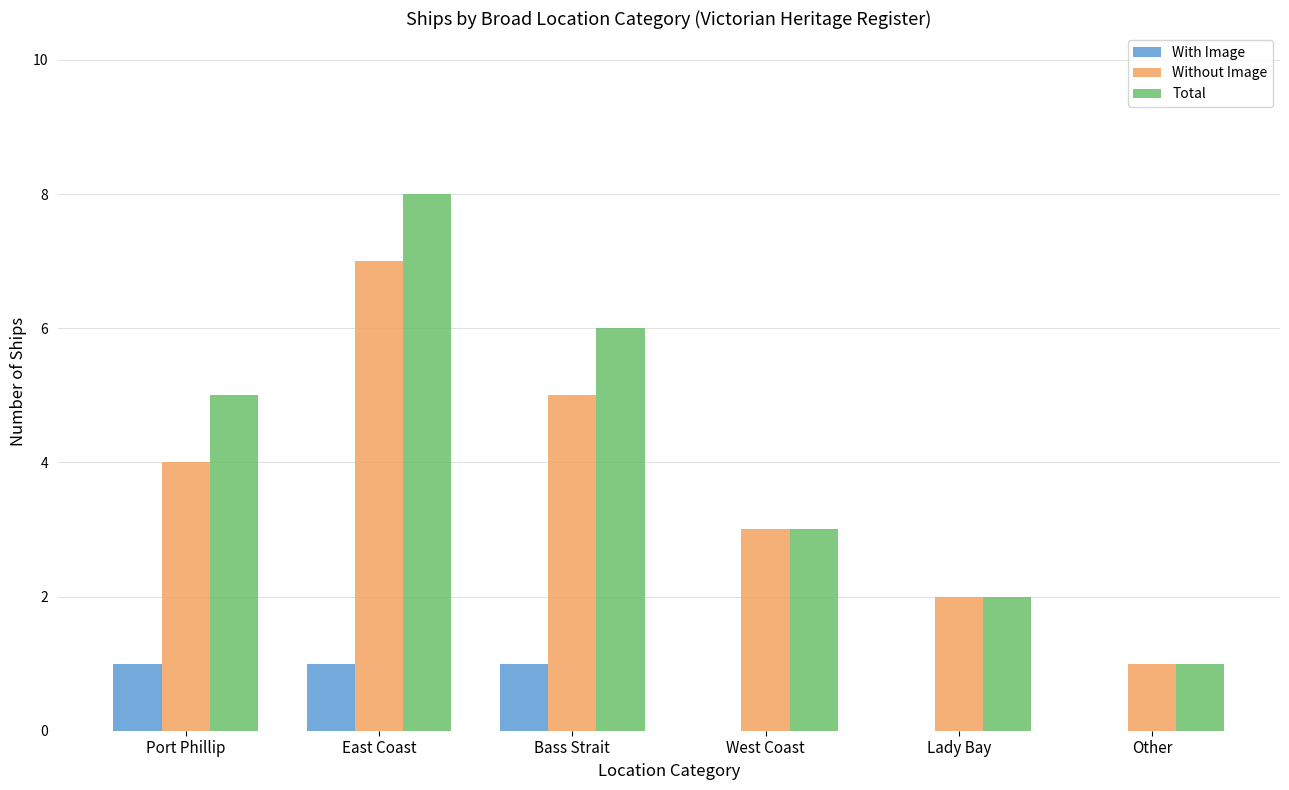

Are the bars horizontal?

No